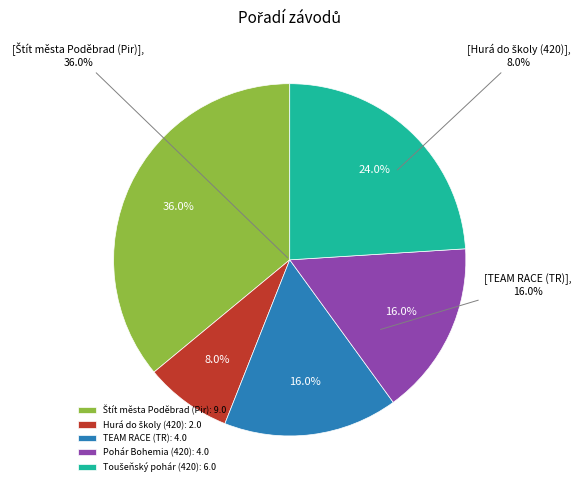

What is the largest slice in the pie chart?

Štít města Poděbrad (Pir)